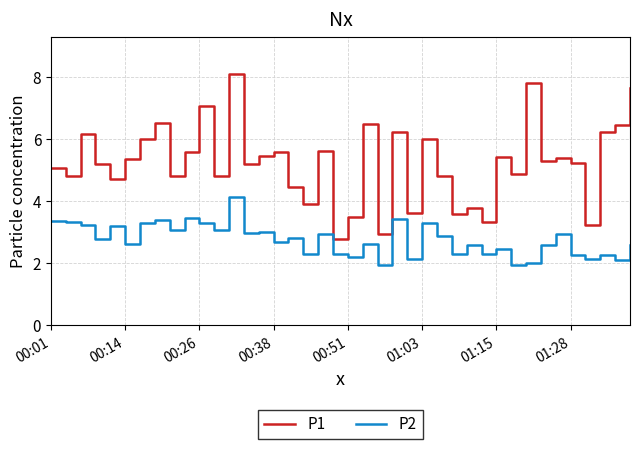

True or false: P2 and P1 intersect in this chart.

False